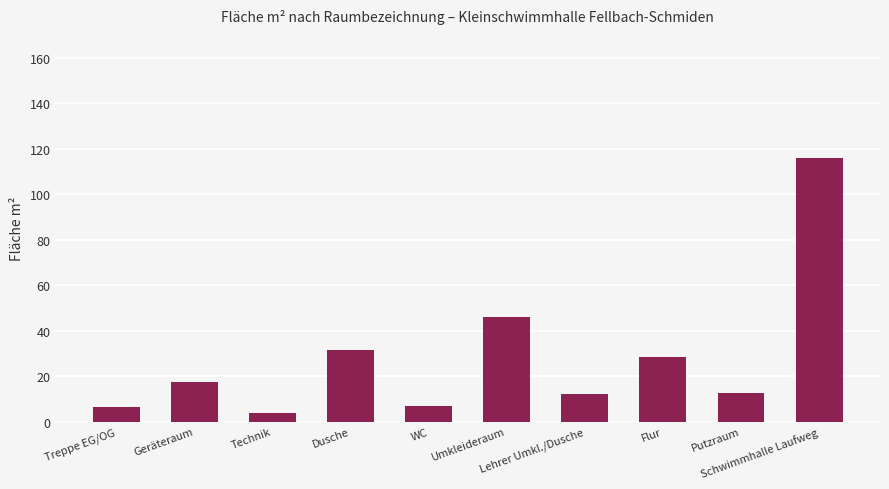

What is the difference between the maximum and second lowest values?

109.4